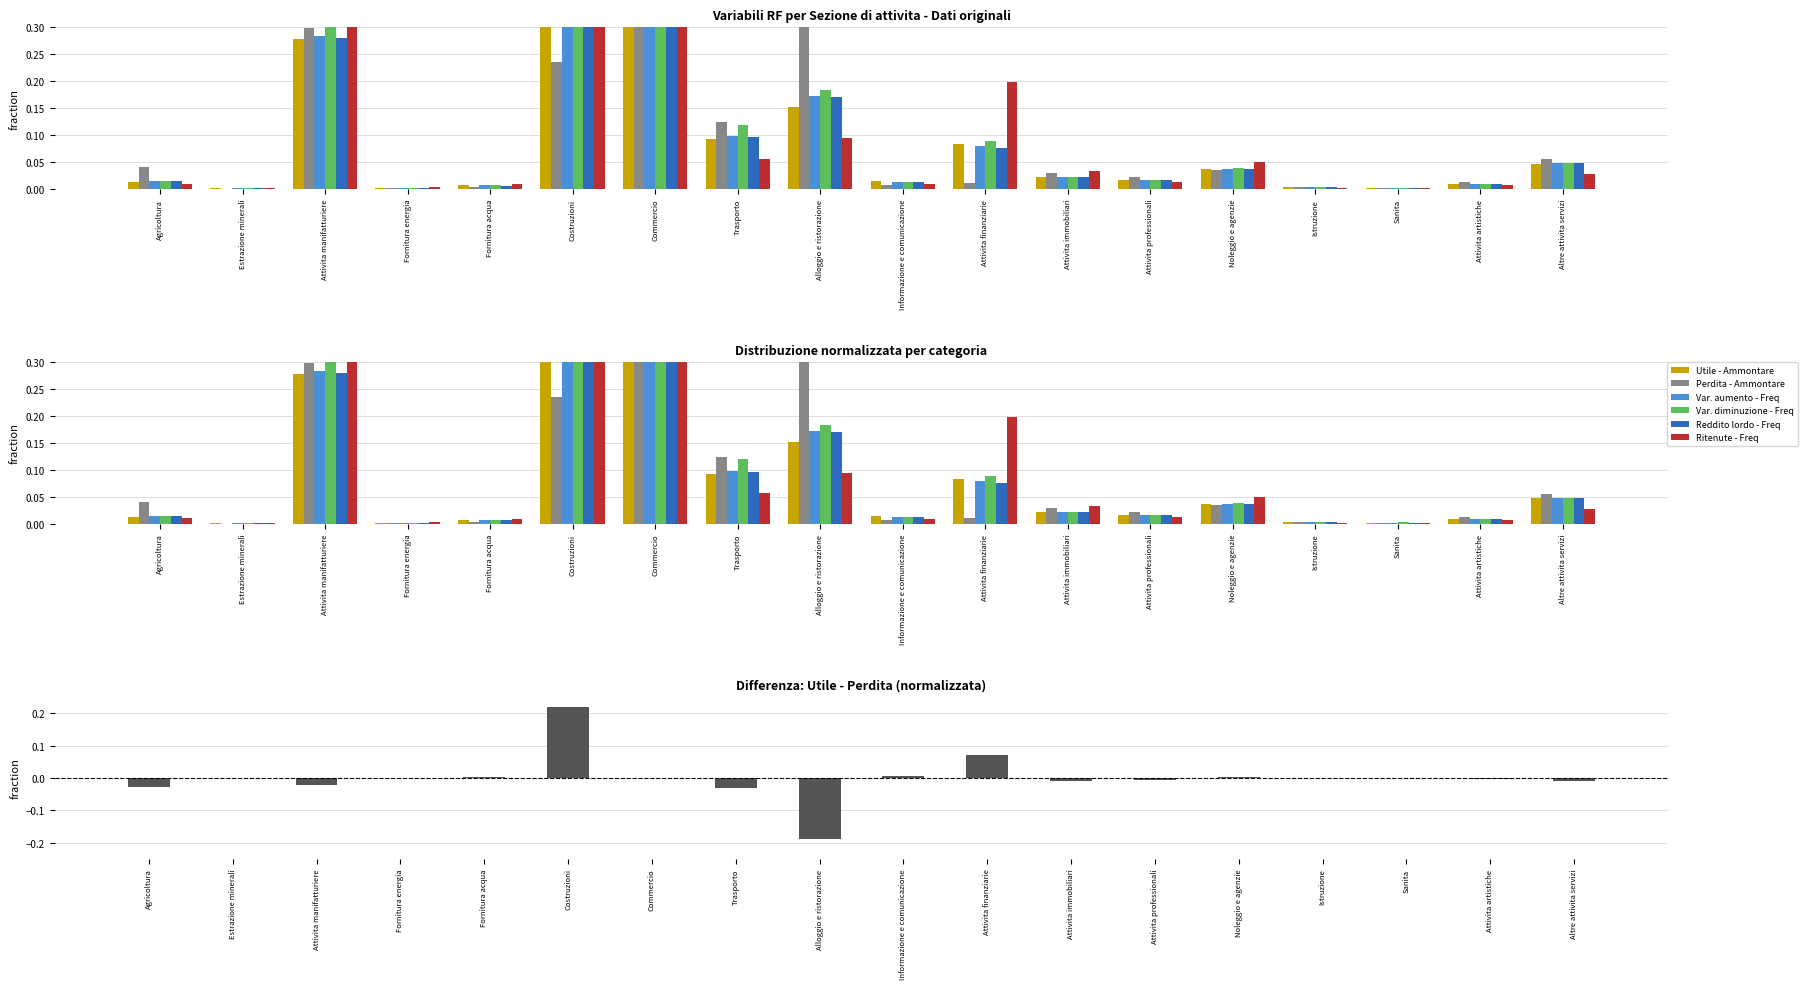

What is the highest value of the Reddito lordo - Freq series?

1.0